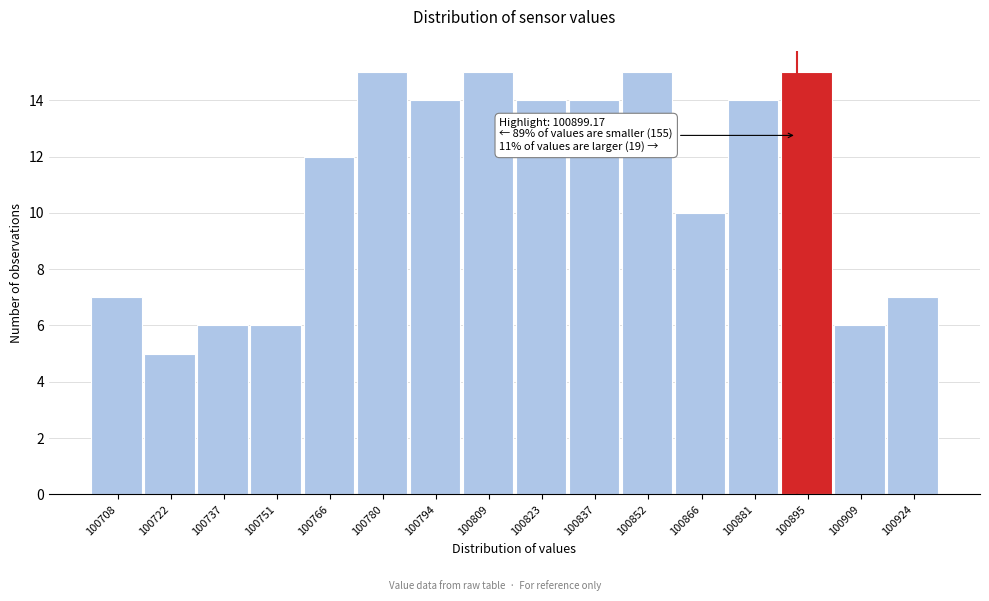

Reading left to right, extract all data points from this chart.

100708=7	100722=5	100737=6	100751=6	100766=12	100780=15	100794=14	100809=15	100823=14	100837=14	100852=15	100866=10	100881=14	100895=15	100909=6	100924=7